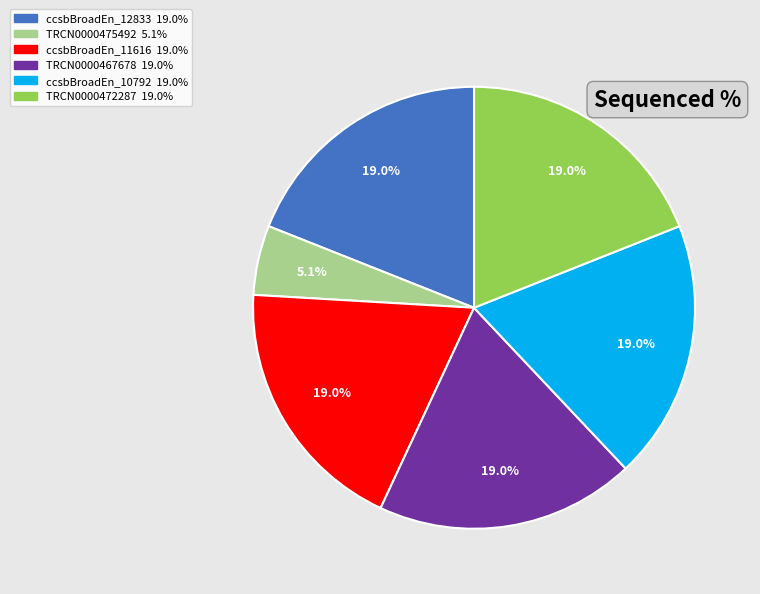

Does any single category account for the majority?

No